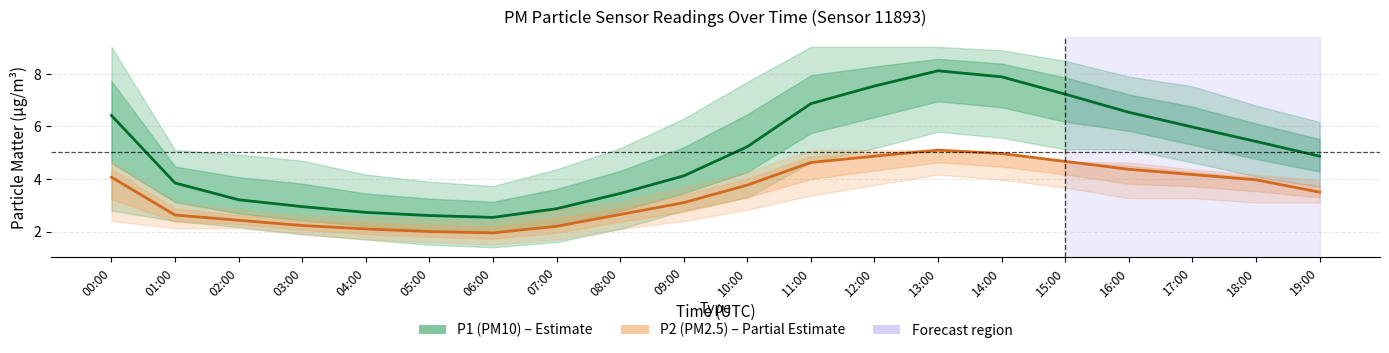

The value of P1 (PM10) at 10:00 is 5.2. True or false?

True